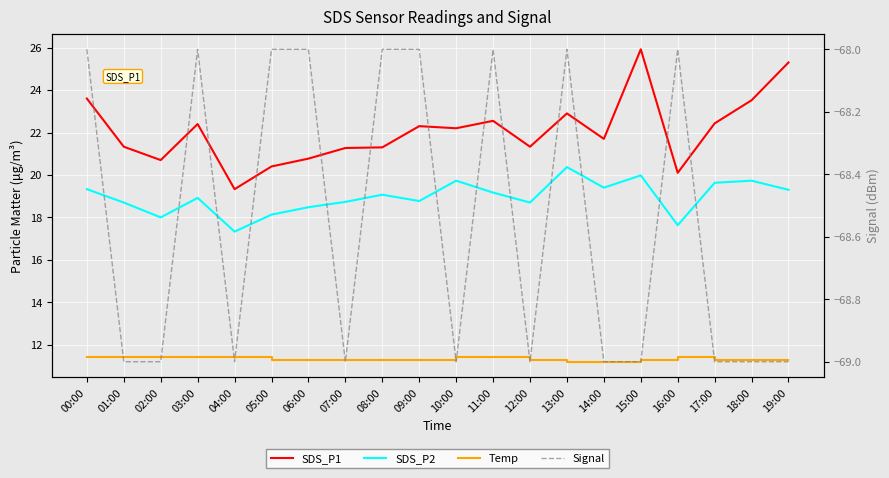

What position from the left is 15:00?

16